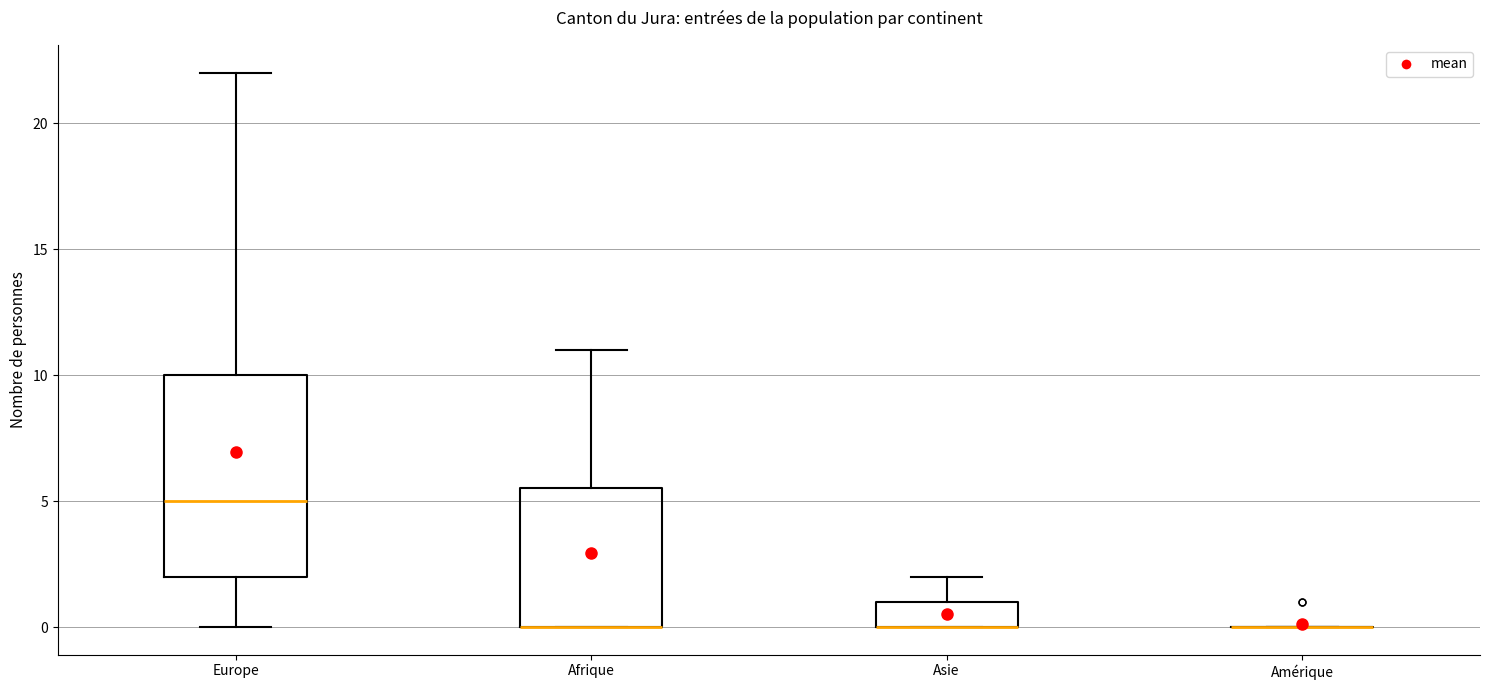

Which box is the tallest, from its lower edge to its upper edge?

Europe